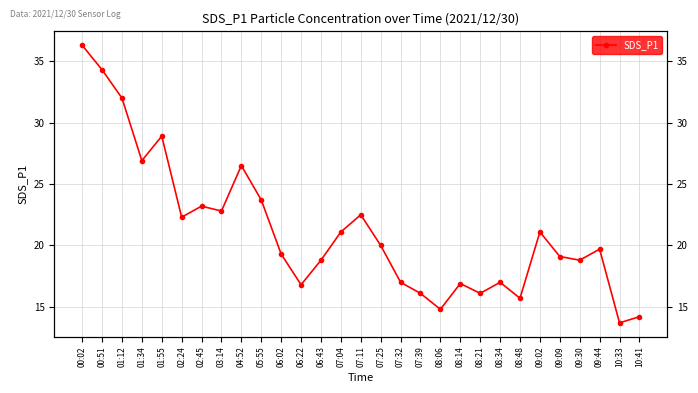

Rank the categories by value from lowest to highest.

10:33, 10:41, 08:06, 08:48, 07:39, 08:21, 06:22, 08:14, 07:32, 08:34, 06:43, 09:30, 09:09, 06:02, 09:44, 07:25, 07:04, 09:02, 02:24, 07:11, 03:14, 02:45, 05:55, 04:52, 01:34, 01:55, 01:12, 00:51, 00:02